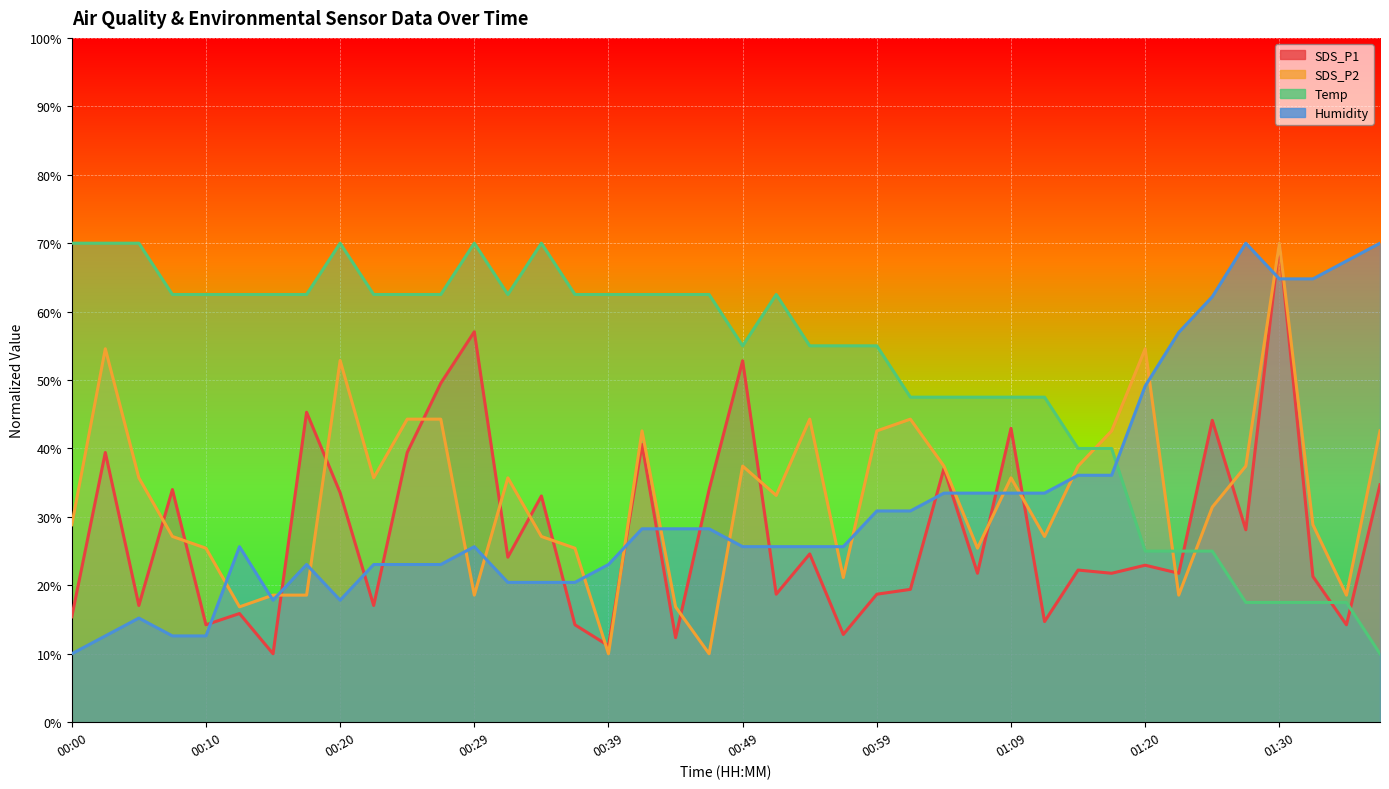

What is the smallest value displayed?

10.0